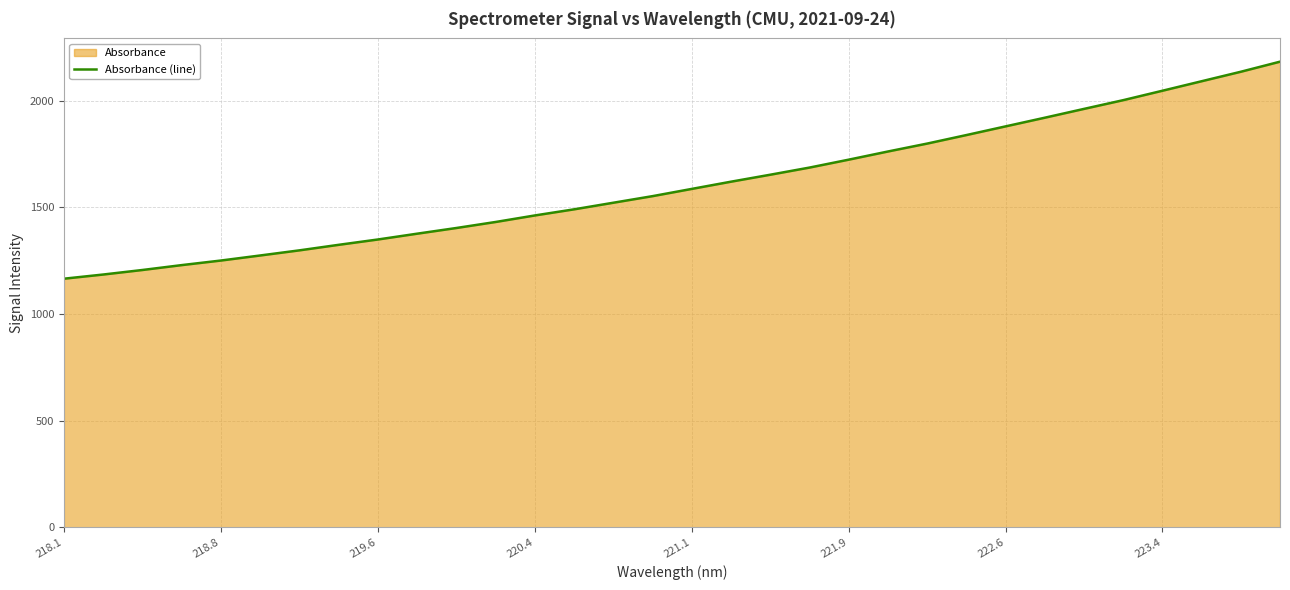

Reading left to right, transcribe all the data shown in this chart.

1165.3	1184.9	1206.2	1229.1	1250.6	1274.3	1298.3	1324.2	1349.3	1376.5	1403.2	1431.4	1462.0	1490.7	1521.7	1552.6	1586.5	1620.3	1653.0	1686.5	1723.6	1761.9	1799.0	1838.9	1879.6	1920.3	1961.6	2002.5	2046.7	2091.2	2135.6	2182.9